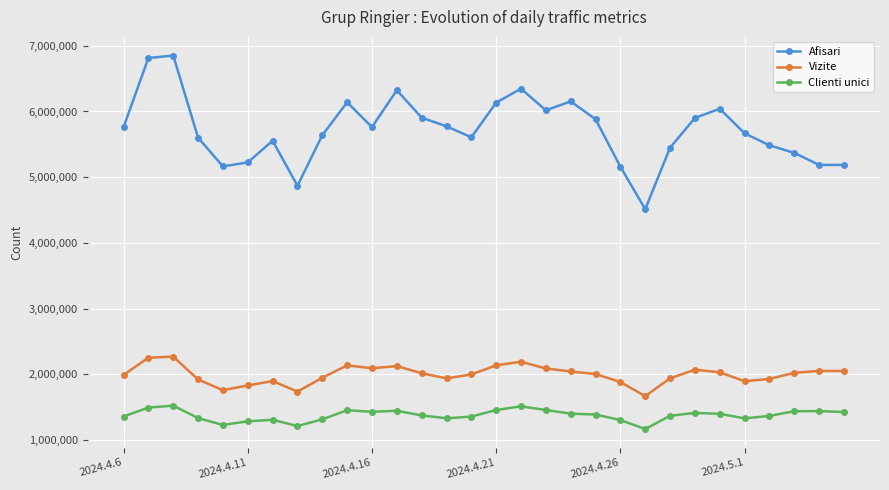

Does the chart have visible grid lines?

Yes